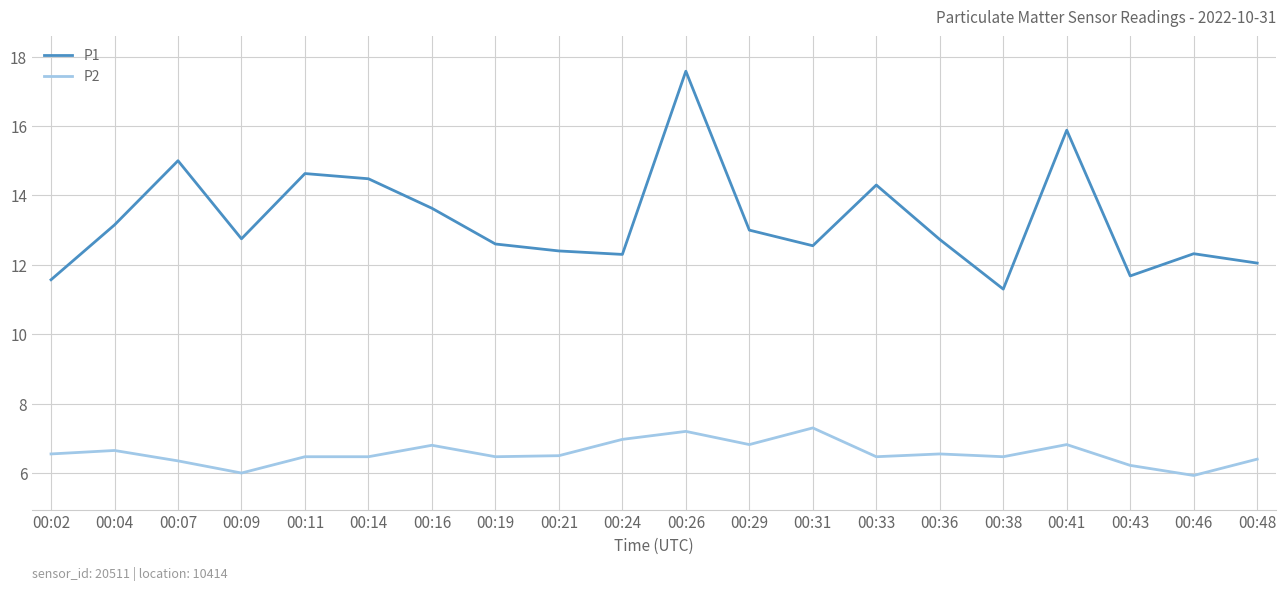

True or false: P2 and P1 cross at least once.

False